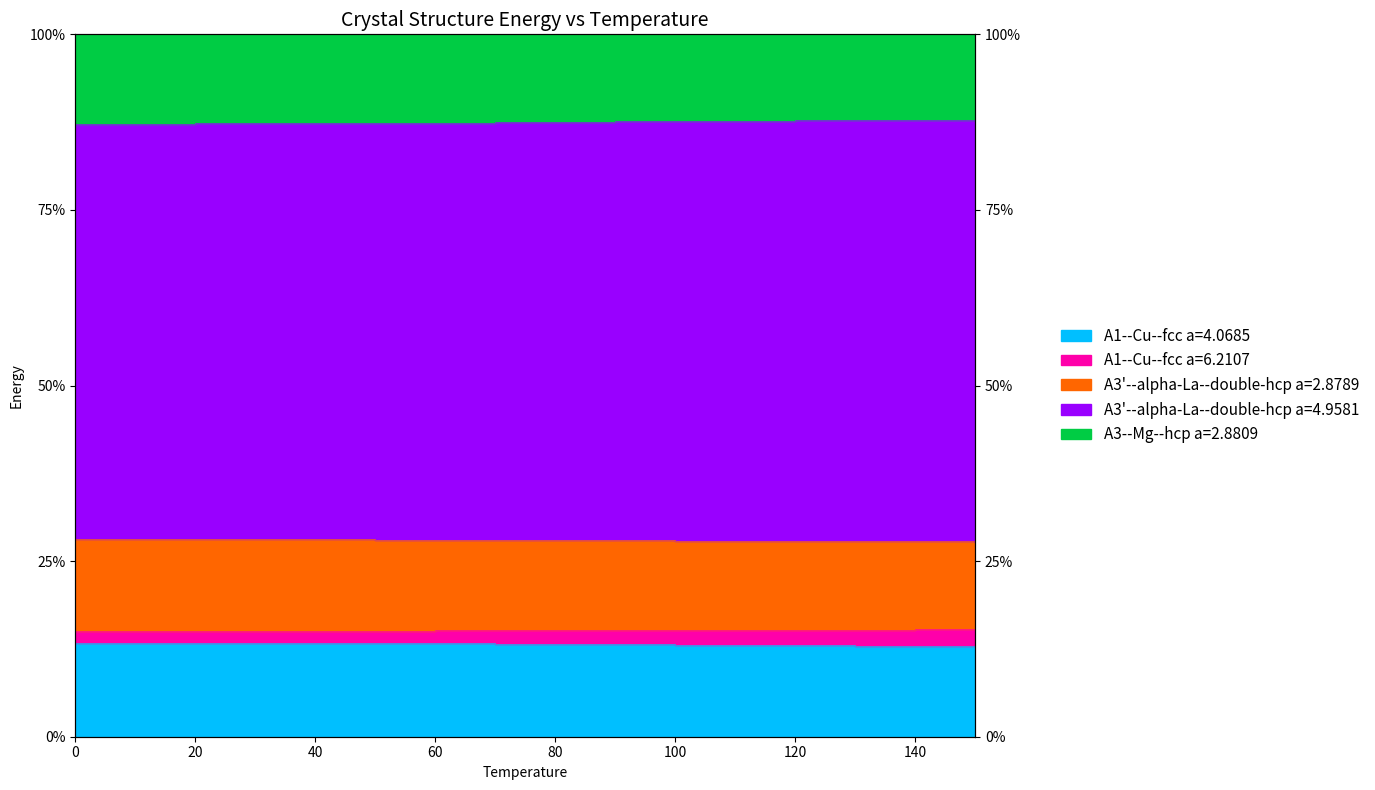

At how many categories does at least one series exceed 77?

16